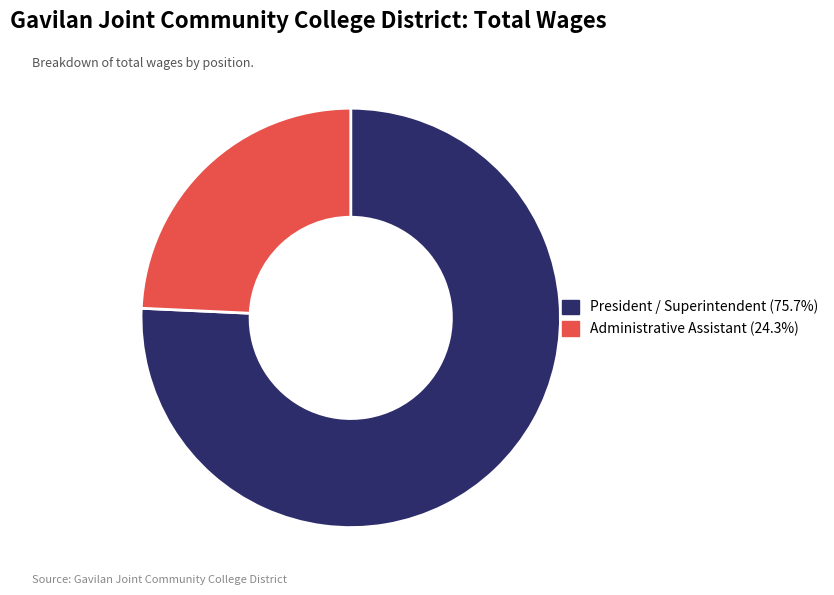

Combined, do President / Superintendent and Administrative Assistant account for over 50%?

Yes